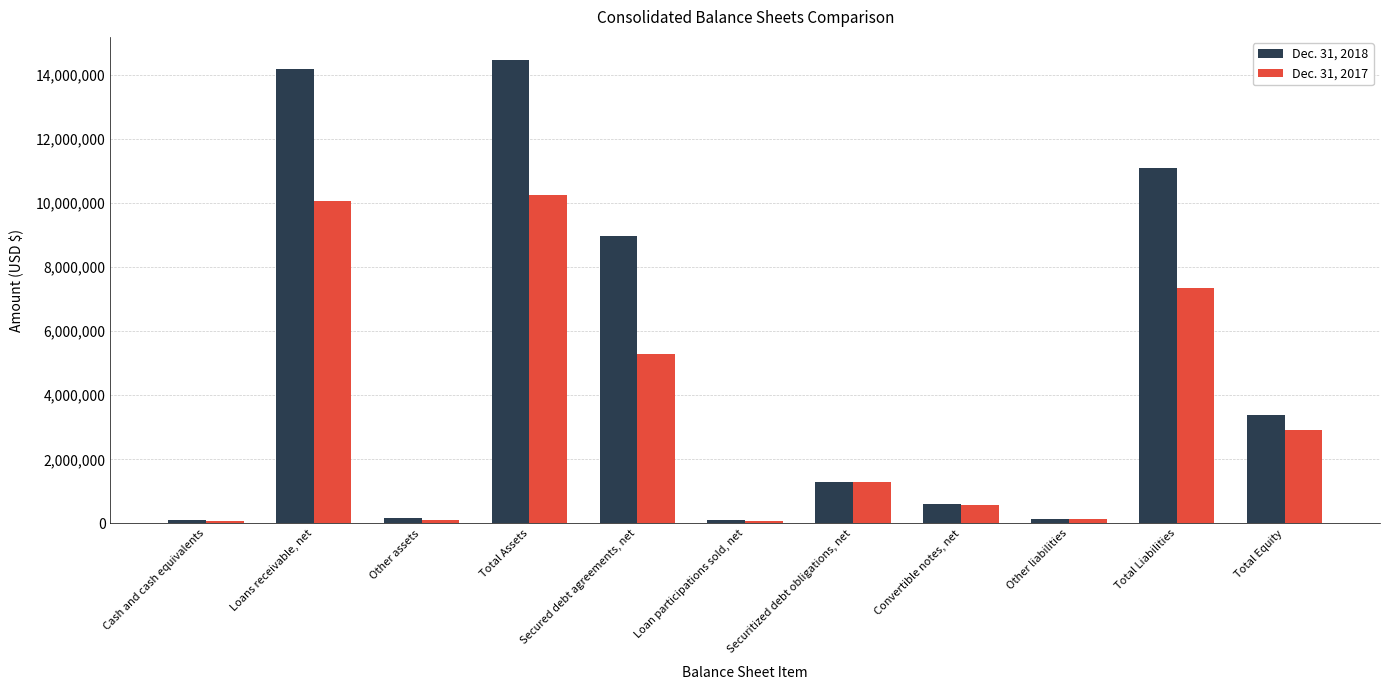

Read the Dec. 31, 2018 value at Total Liabilities.

11092768